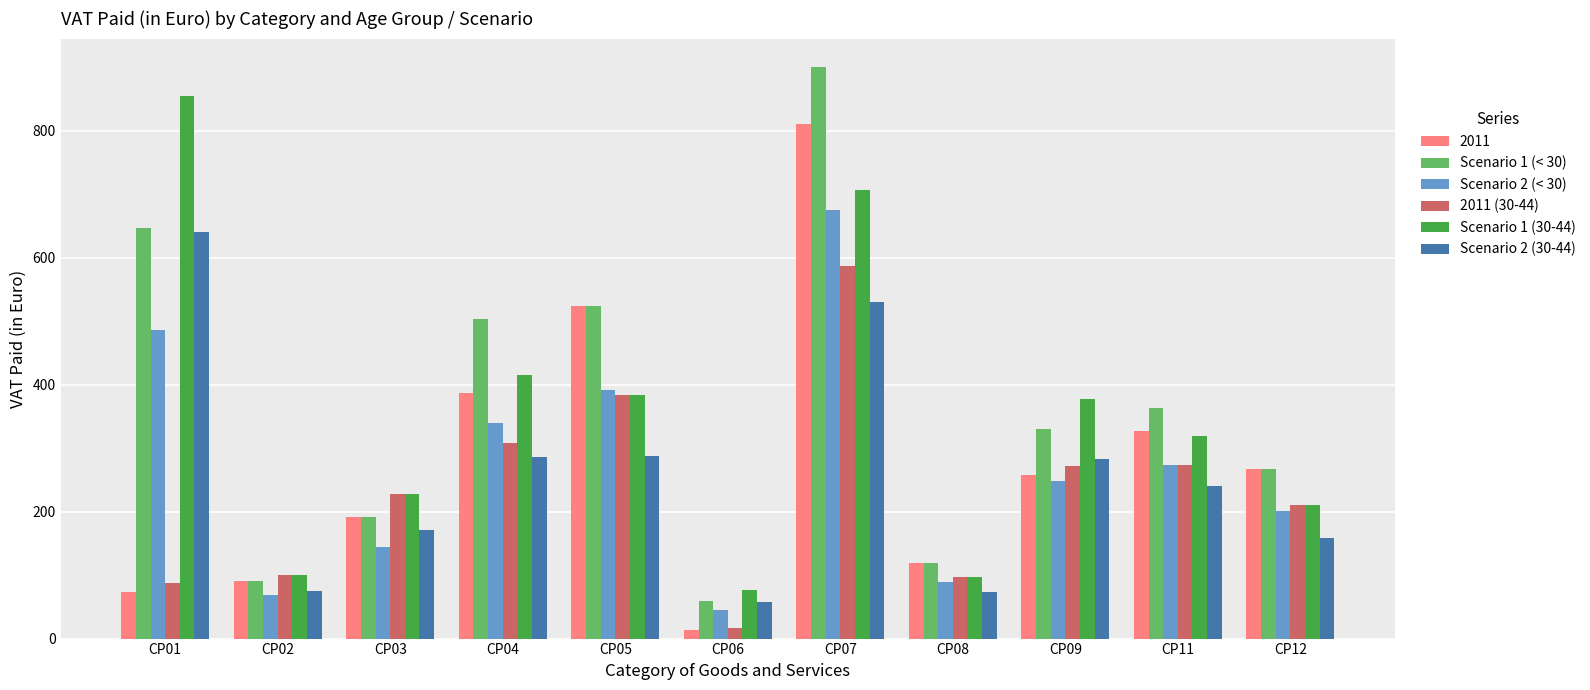

Where is Scenario 1 (30-44) nearest to the value 465?

CP04